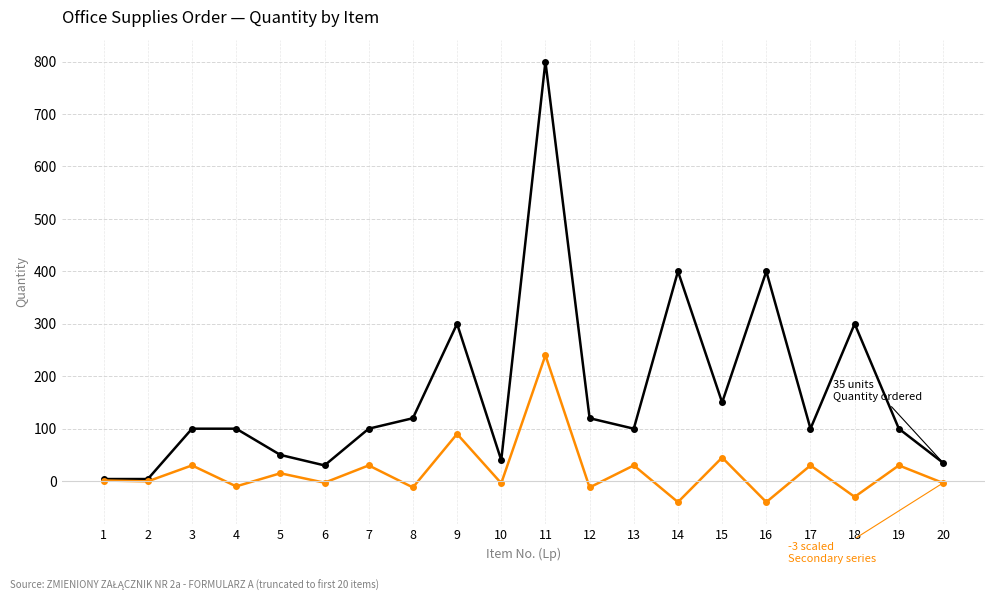

What is the difference between the highest and lowest values at 9?

210.0